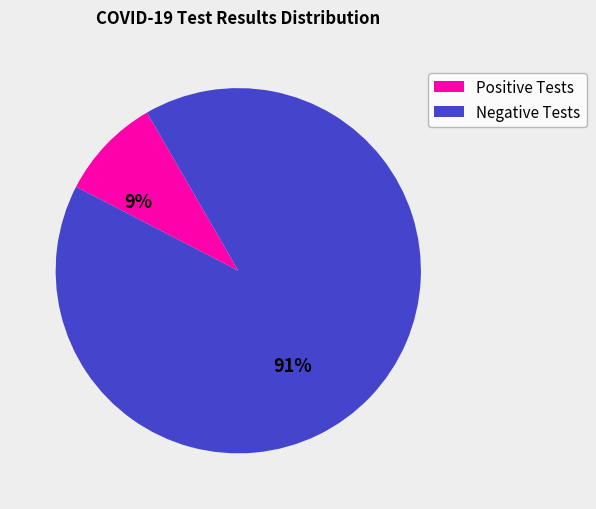

Does any single category account for the majority?

Yes